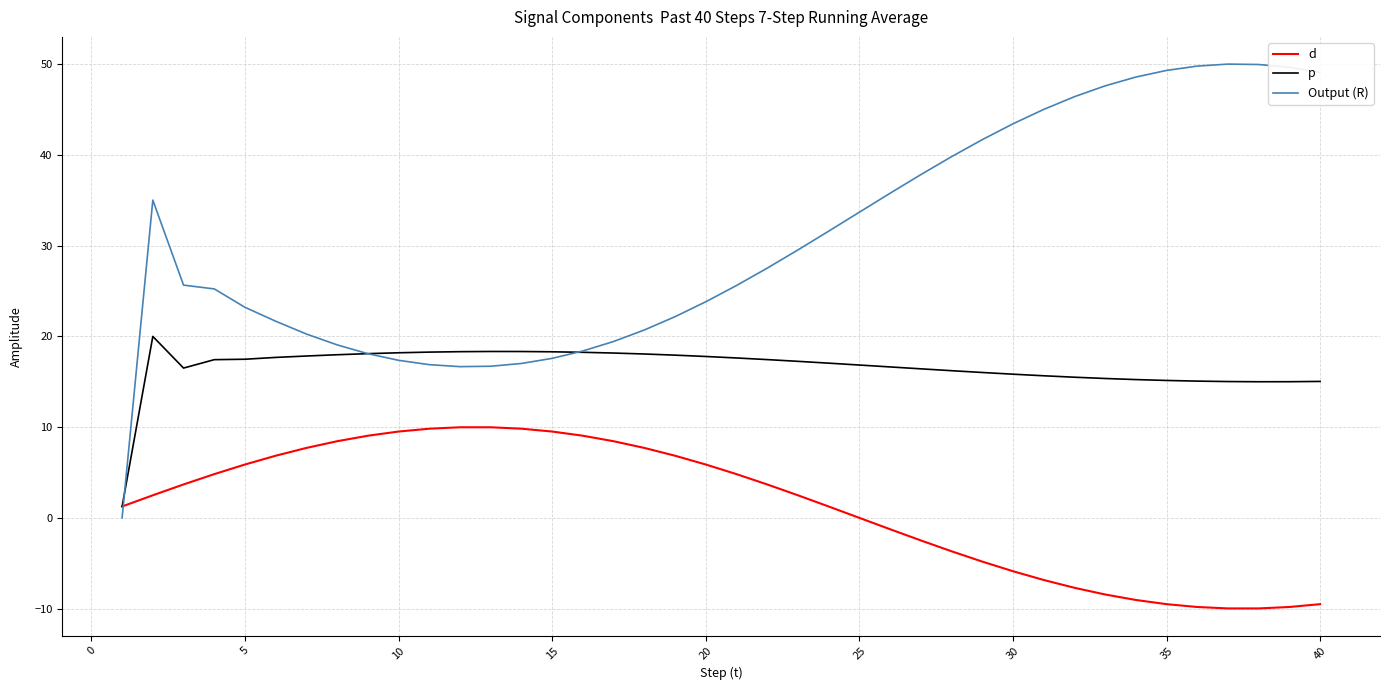

Which series has the largest range (max minus min)?

Output (R)